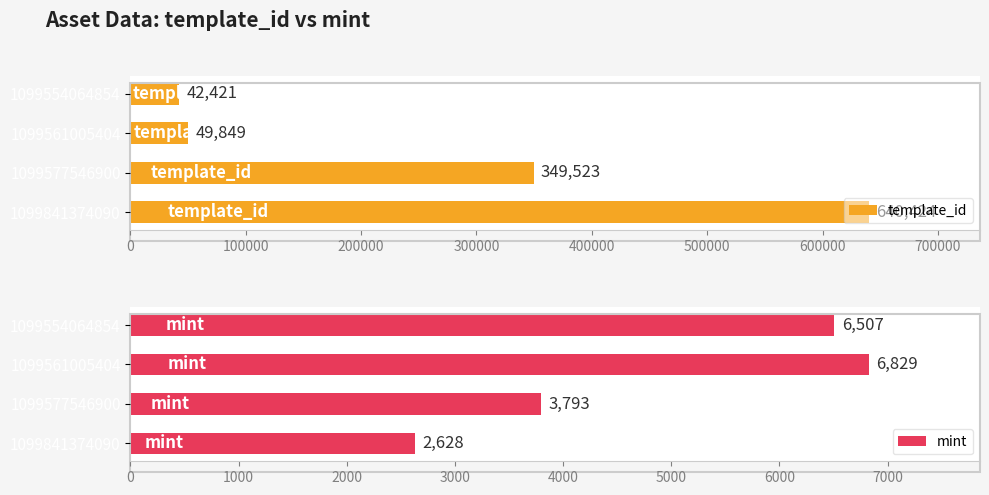

Does the chart contain stacked bars?

No